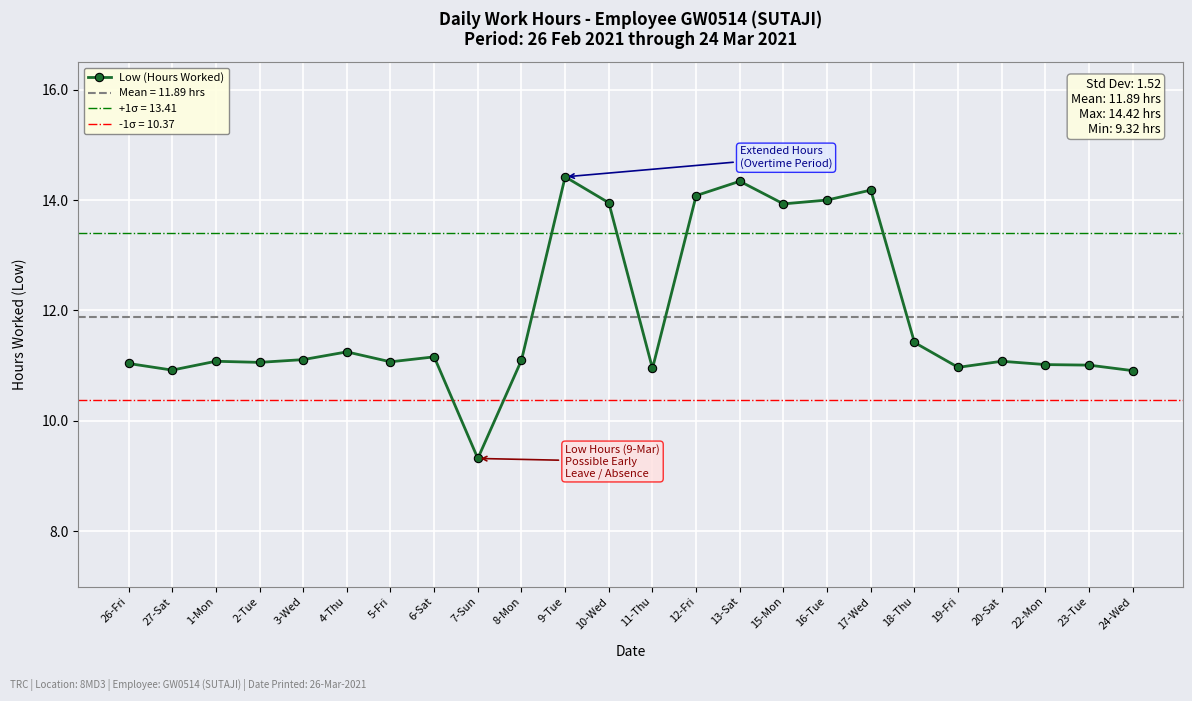

Which category has the highest value across all series?

9-Tue